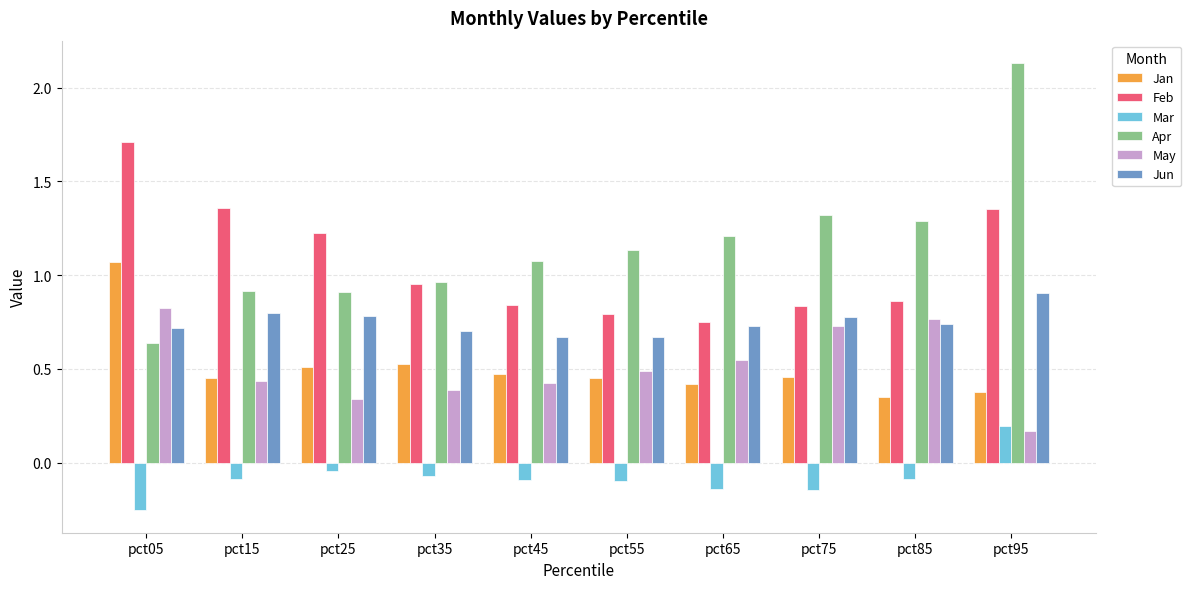

What is the sum of the Jan values at pct75 and pct05?

1.5